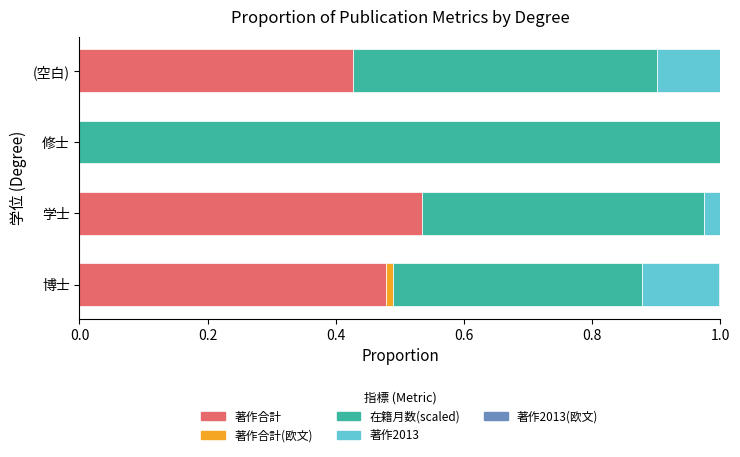

Is it true that 著作合計 equals 0.0 at 修士?

True